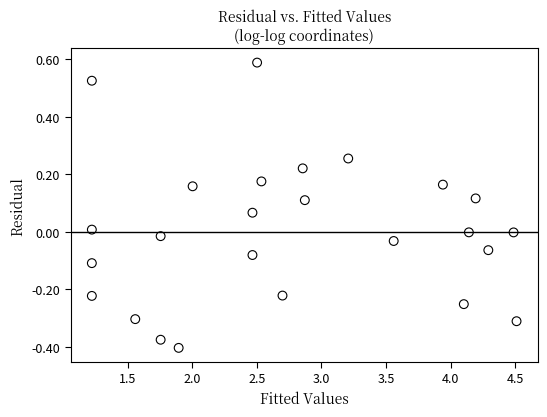

What is the range of Y values (max minus min)?

1.0